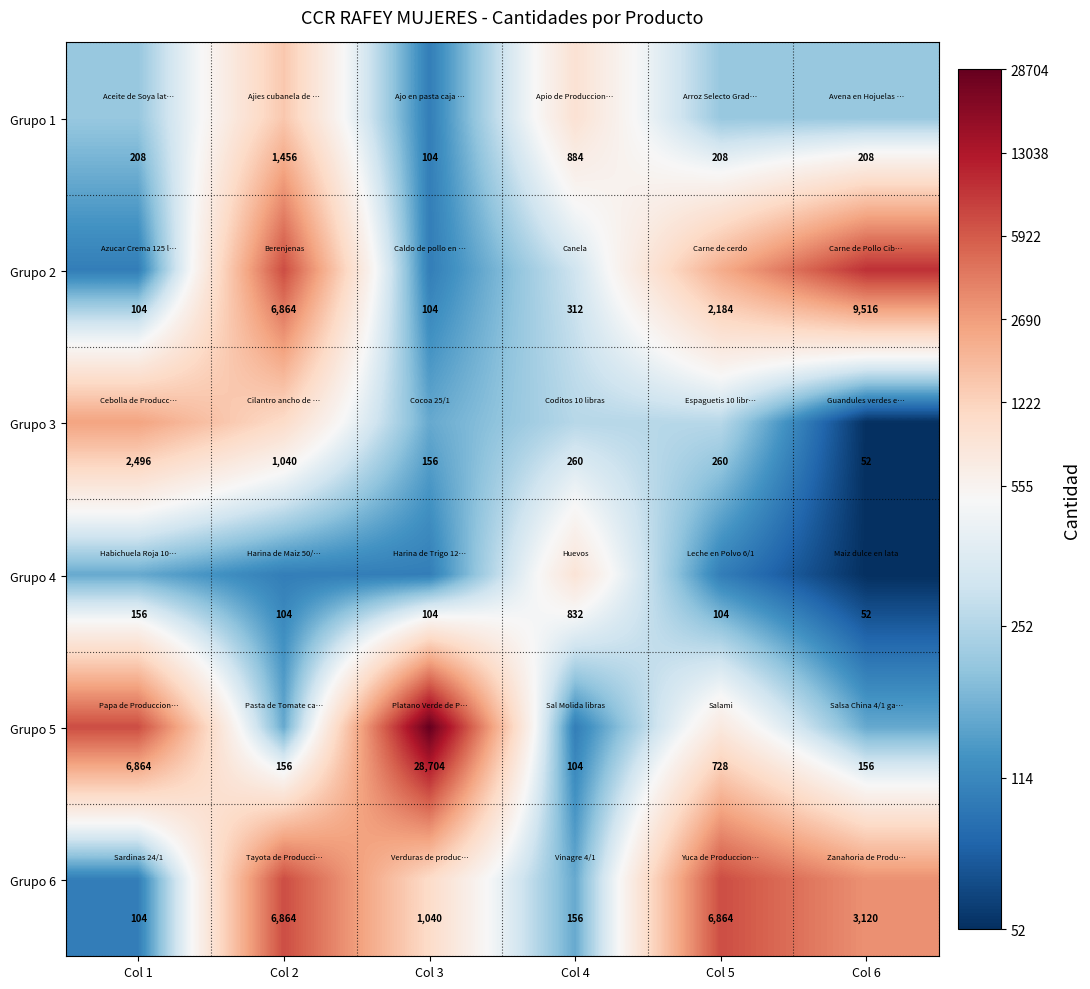

Is it true that Grupo 4 equals 169 at Col 2?

False